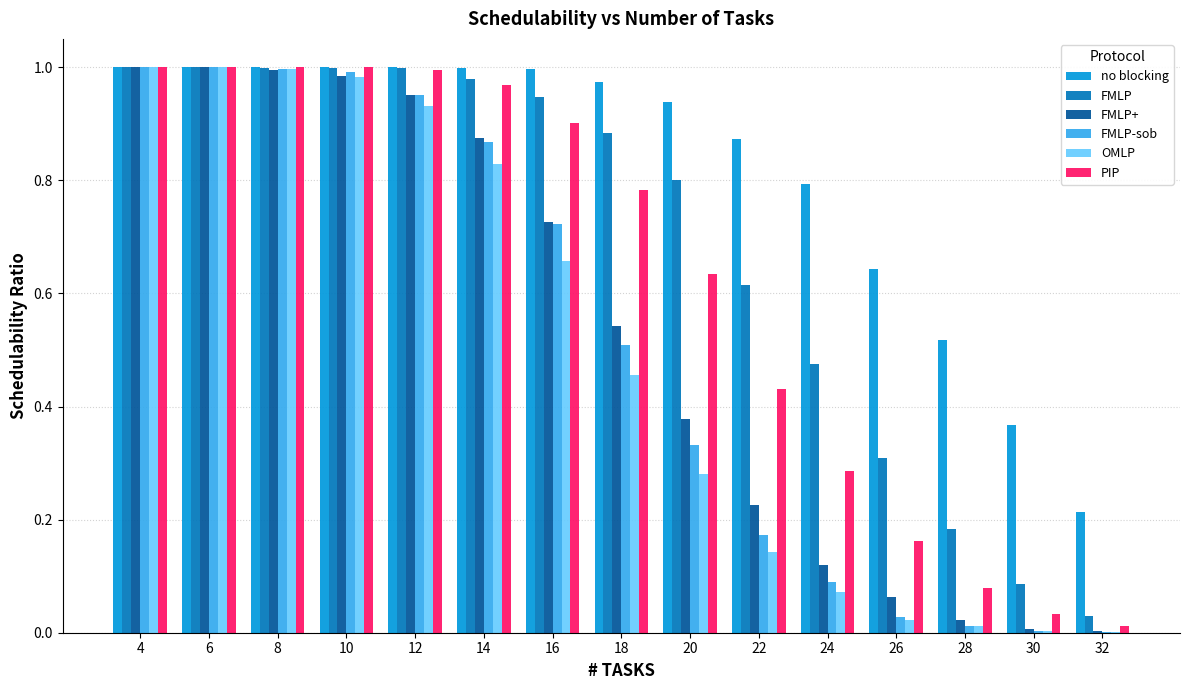

Which series has the largest total across all categories?

no blocking